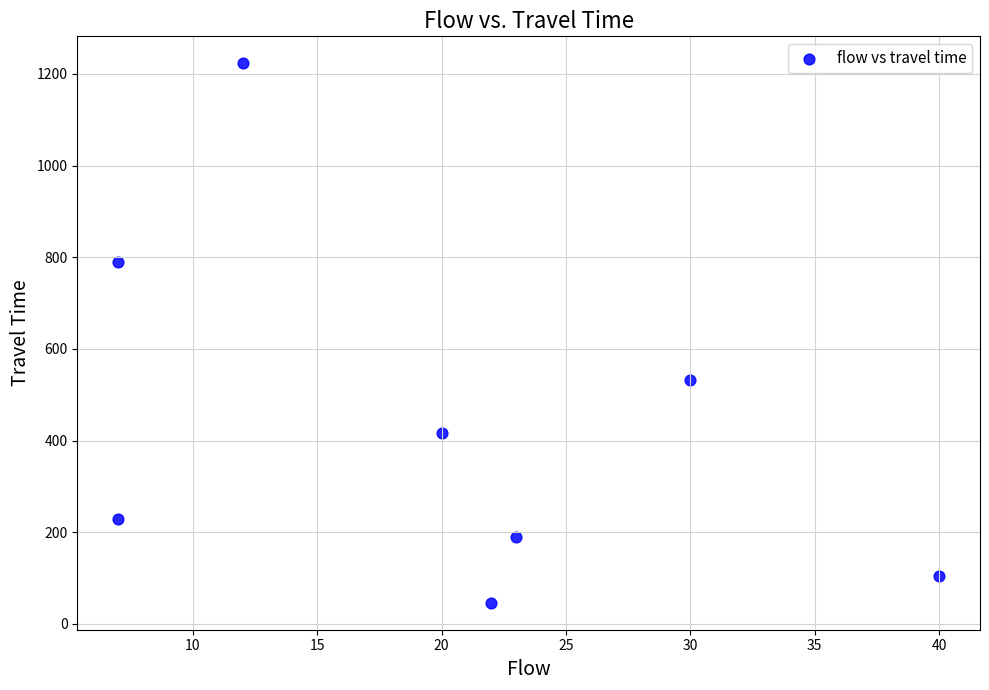

What is the range of Y values (max minus min)?

1177